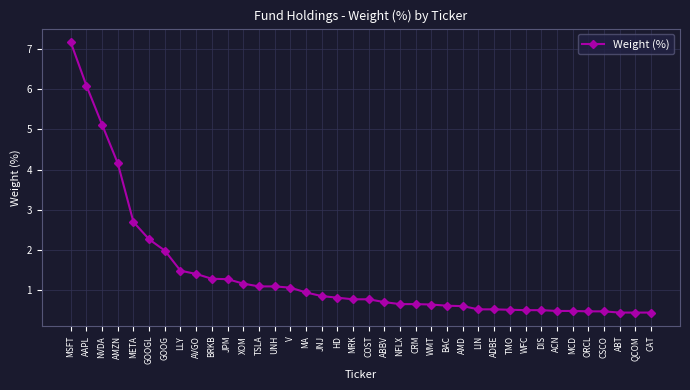

Between HD and META, which is larger?

META